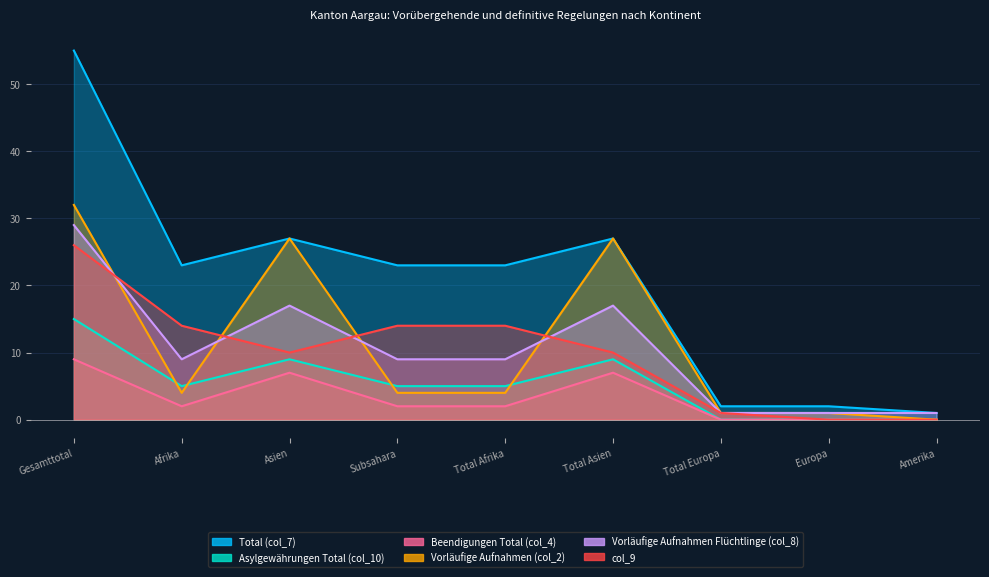

Rank the categories by Beendigungen Total (col_4) value from highest to lowest.

Gesamttotal, Asien, Total Asien, Afrika, Subsahara, Total Afrika, Total Europa, Europa, Amerika